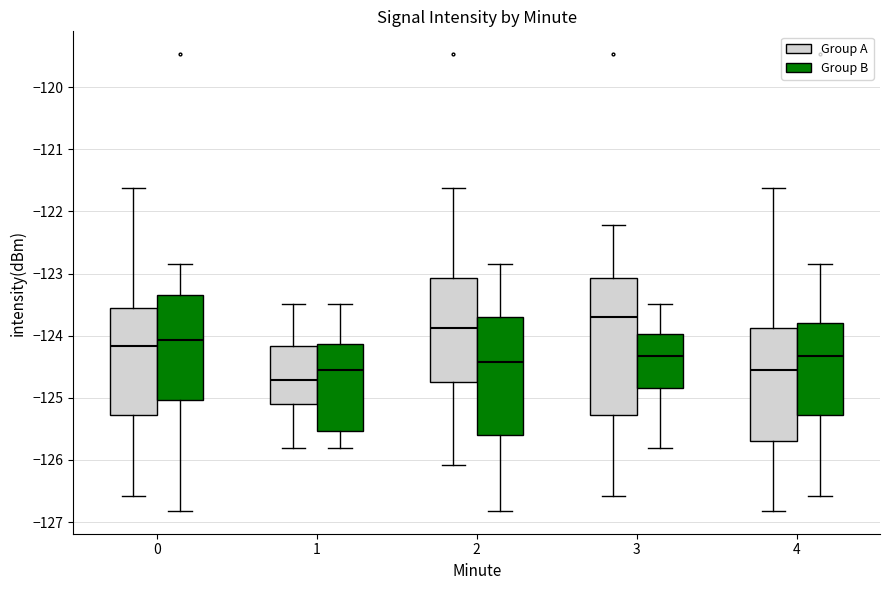

Where does the lower whisker of the box for 4 (Group A) end on the y-axis? The values are not printed on the chart, so give them approximately, as read against the axis.

-126.8